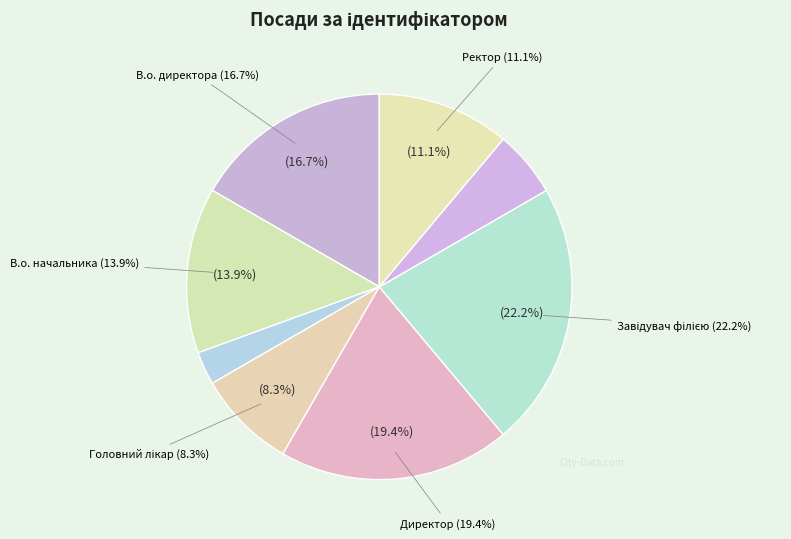

Which category has the biggest portion of the pie?

Завідувач філією